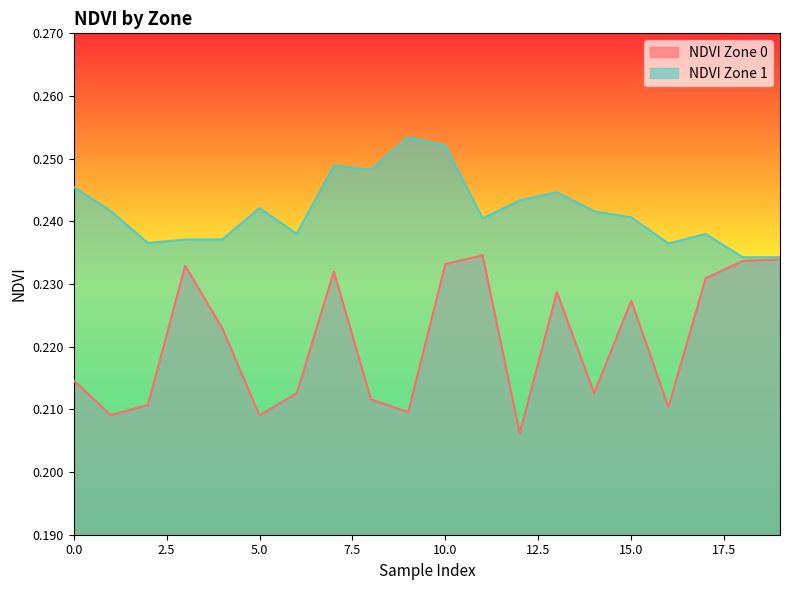

Is it true that NDVI Zone 0 equals 0.2 at 16?

True